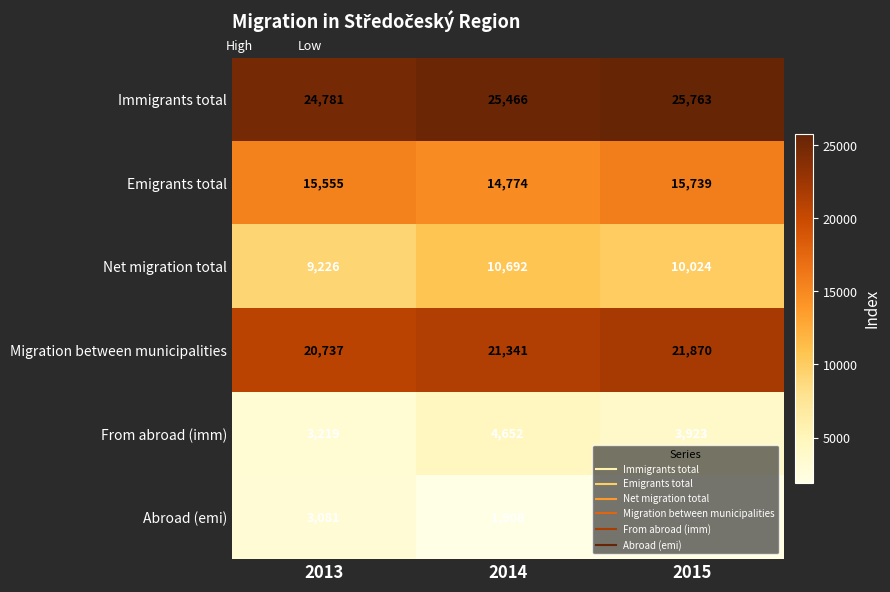

At which label does Migration between municipalities reach its minimum?

2013